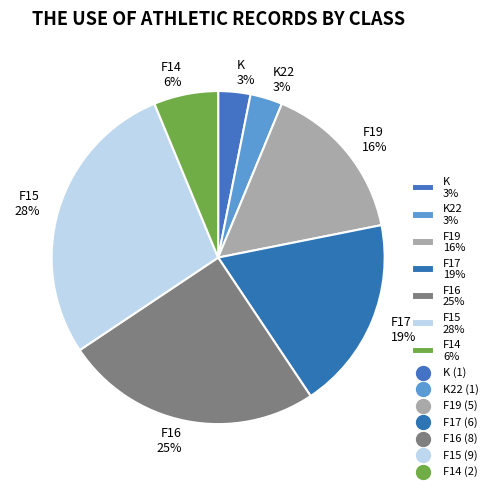

Which has a higher value, K22 3% or F14 6%?

F14 6%